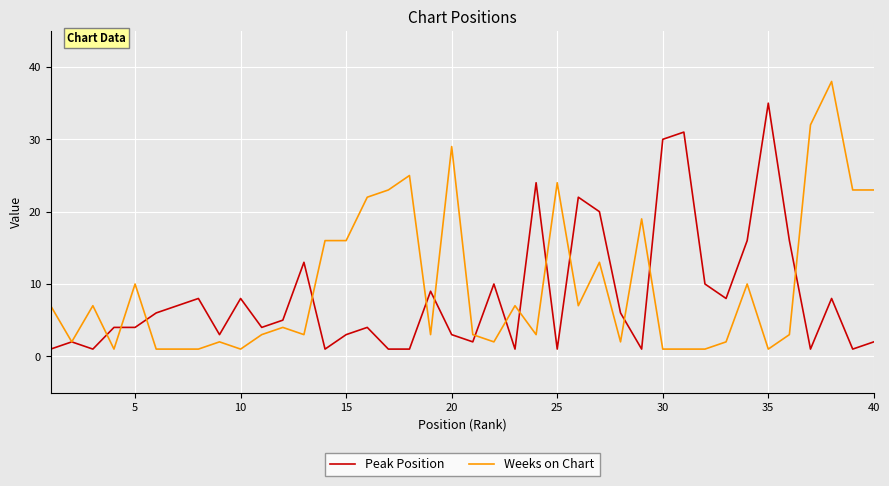

List the series in order of their overall mean, lowest first.

Peak Position, Weeks on Chart